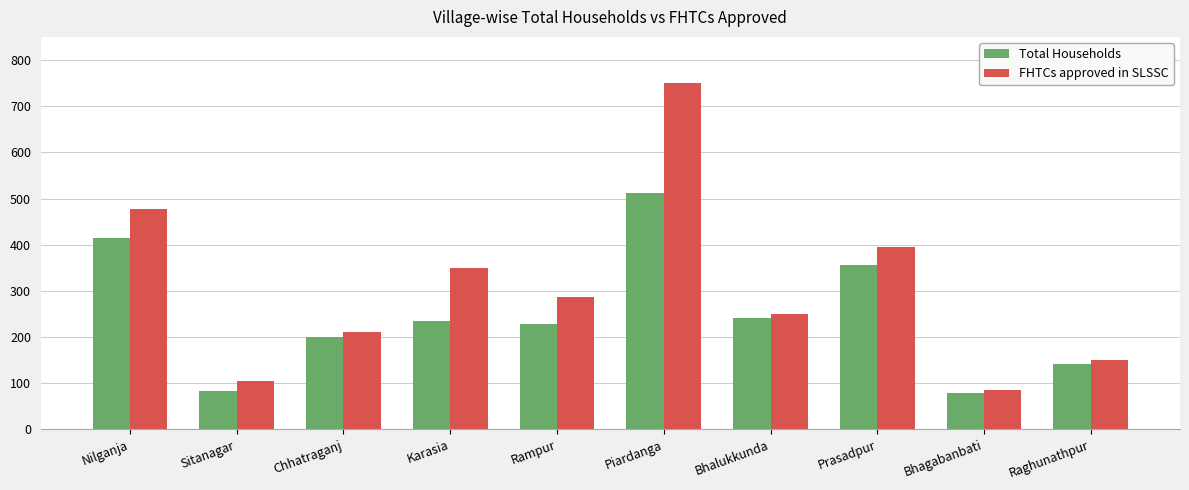

The value of Total Households at Raghunathpur is 92. True or false?

False